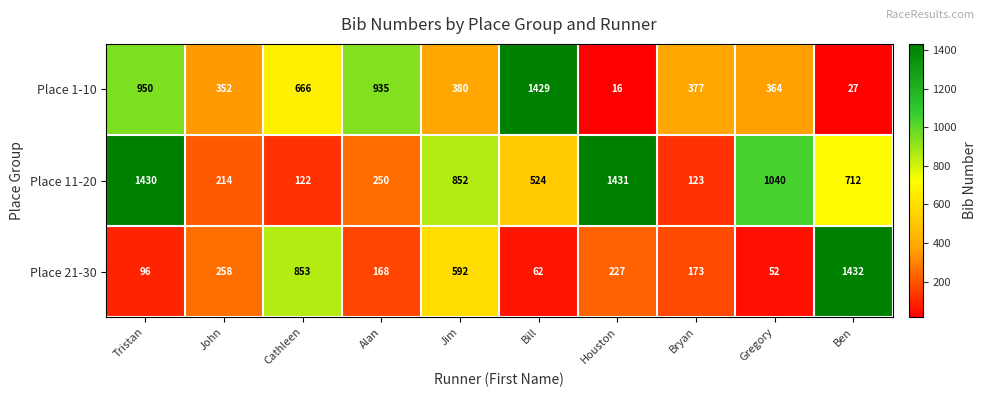

What is the difference between the maximum and minimum values in the Place 11-20 series?

1309